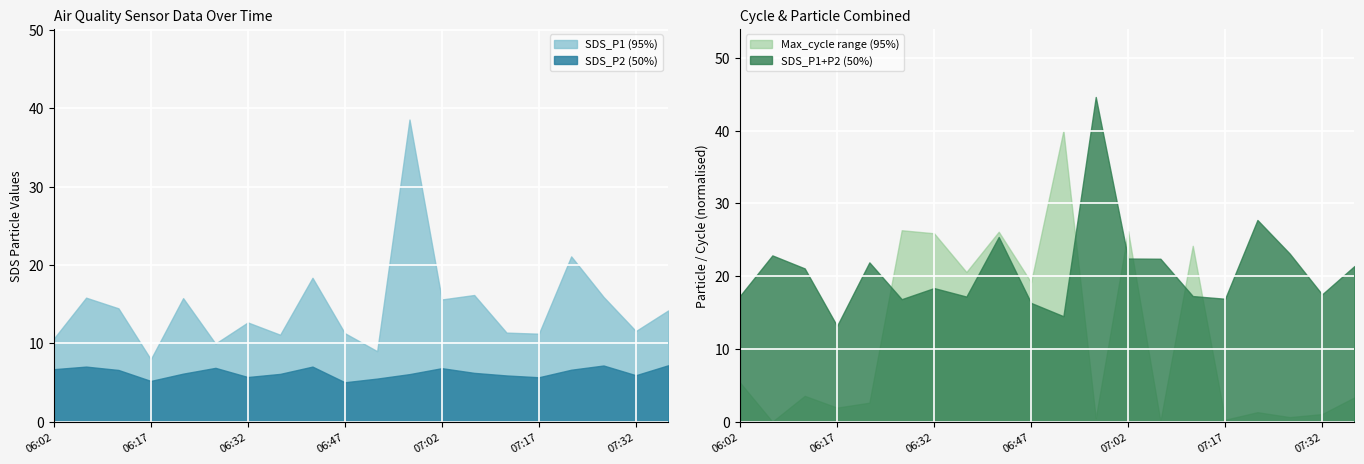

What is the average value of the SDS_P2 series?

6.3